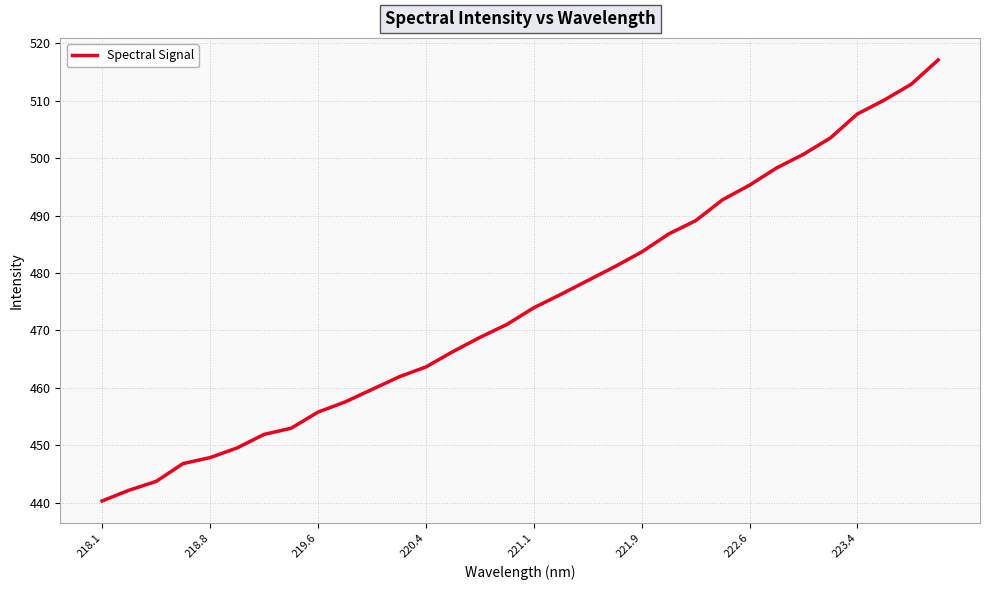

What is the maximum value shown in the chart?

517.1